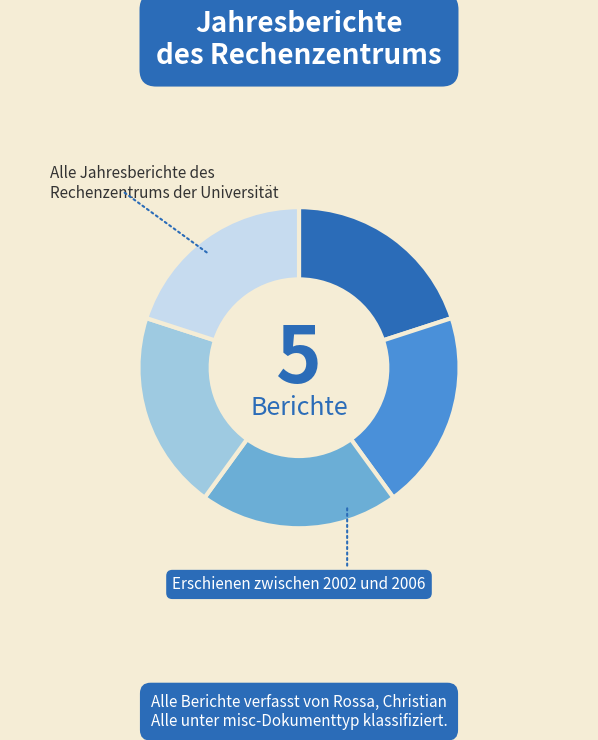

How many slices are in this pie chart?

5